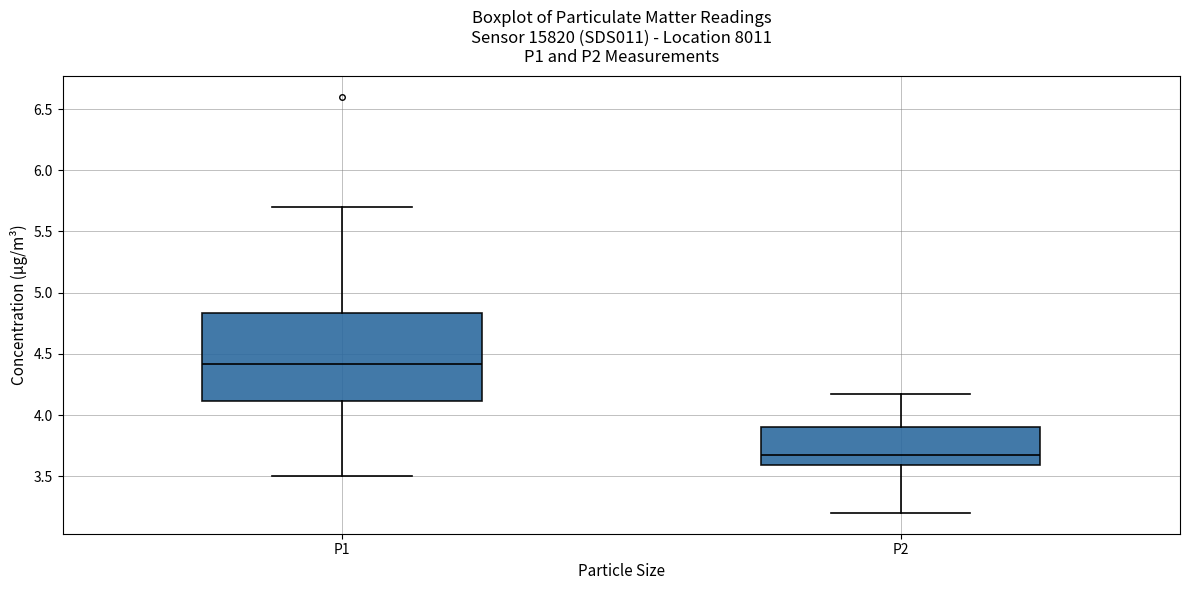

Reading left to right, read every box against the y-axis: the position of its median line, the range the box covers, and the ends of its whiskers. The values are not printed on the chart, so give them approximately, as read against the axis.

P1: median 4.40, box 4.10 to 4.85, whiskers 3.50 to 5.70
P2: median 3.65, box 3.60 to 3.90, whiskers 3.20 to 4.15